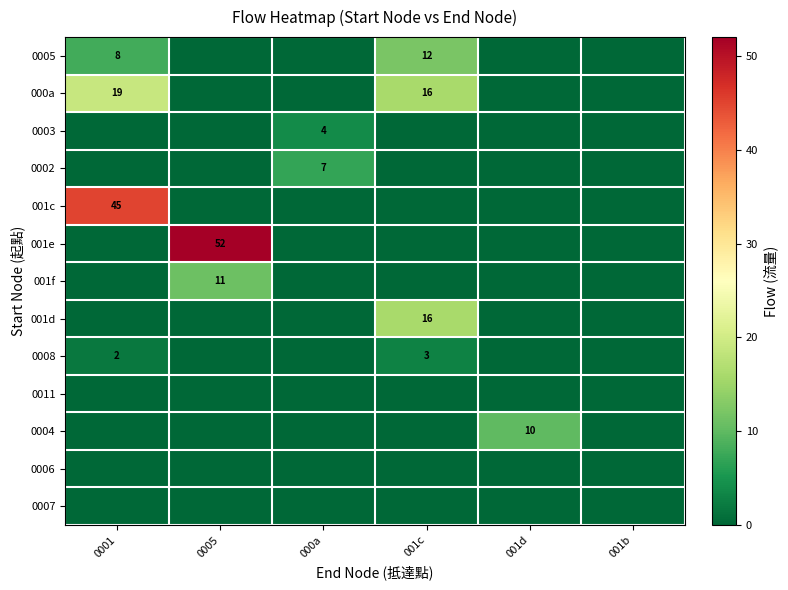

Count the number of data series in this chart.

13